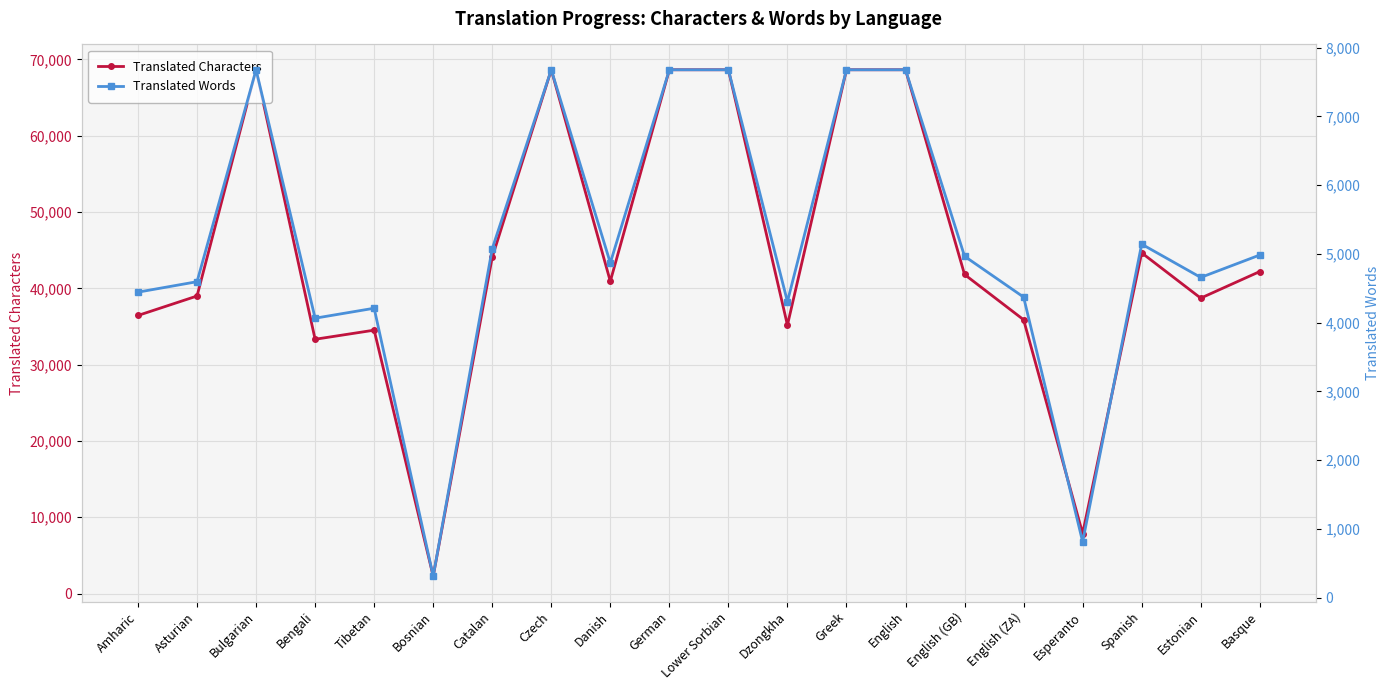

What position from the right is Basque?

1